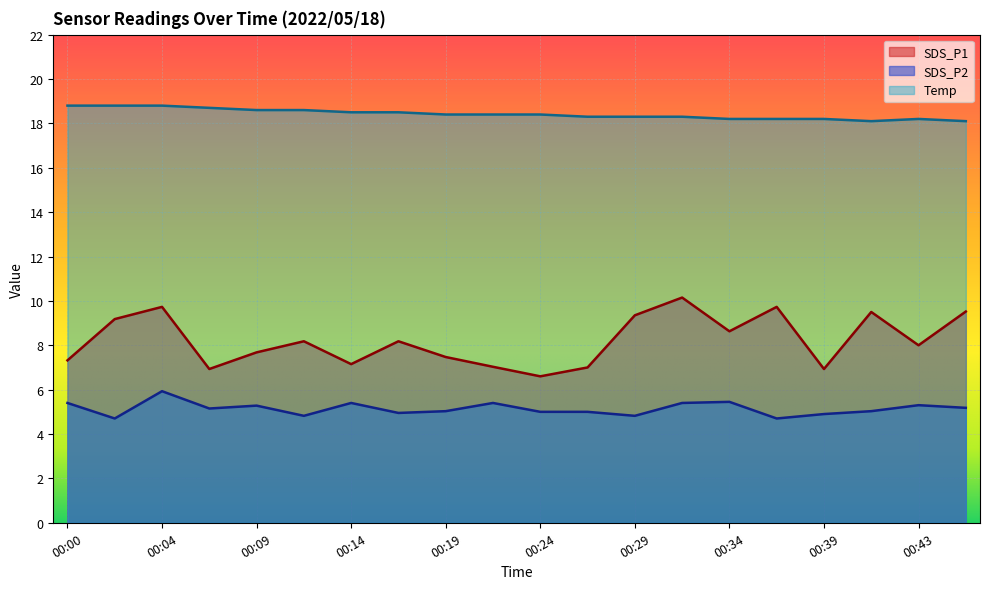

Count the Temp values in the range 18 to 19.

20